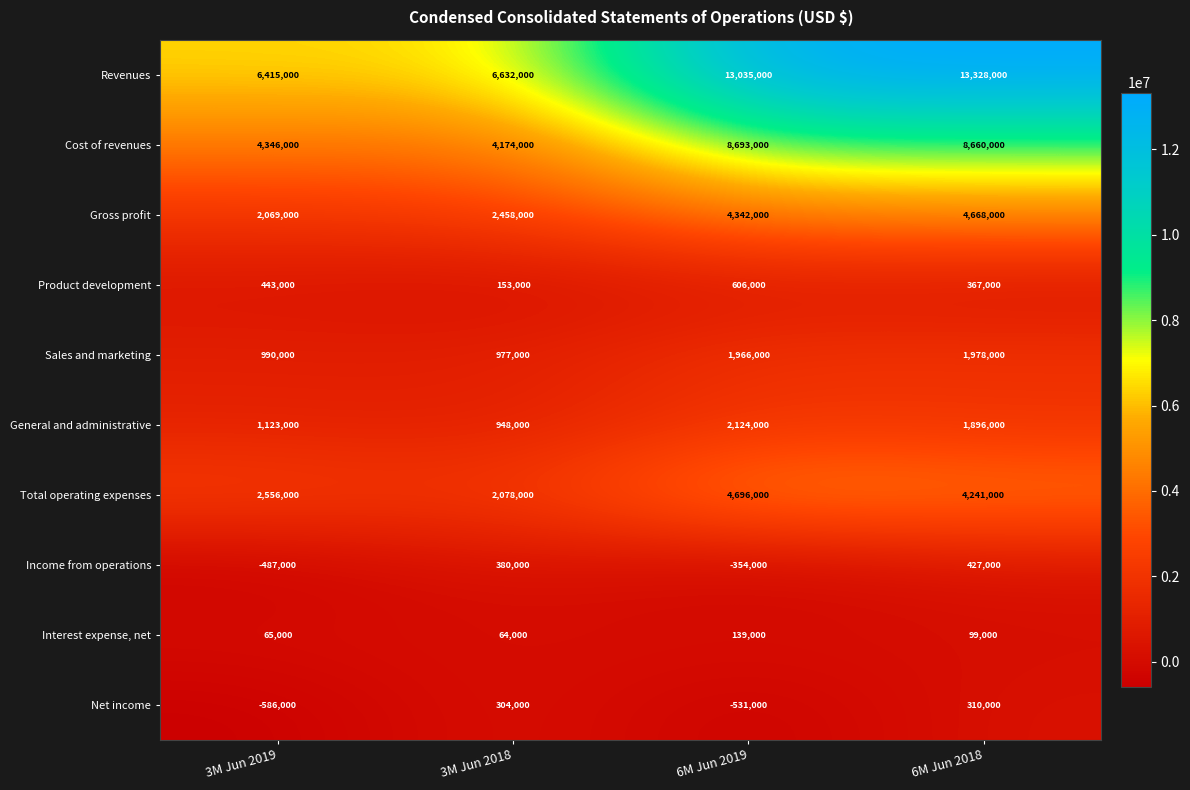

Is the value of Sales and marketing at 6M Jun 2018 greater than the value of Product development at 6M Jun 2019?

Yes